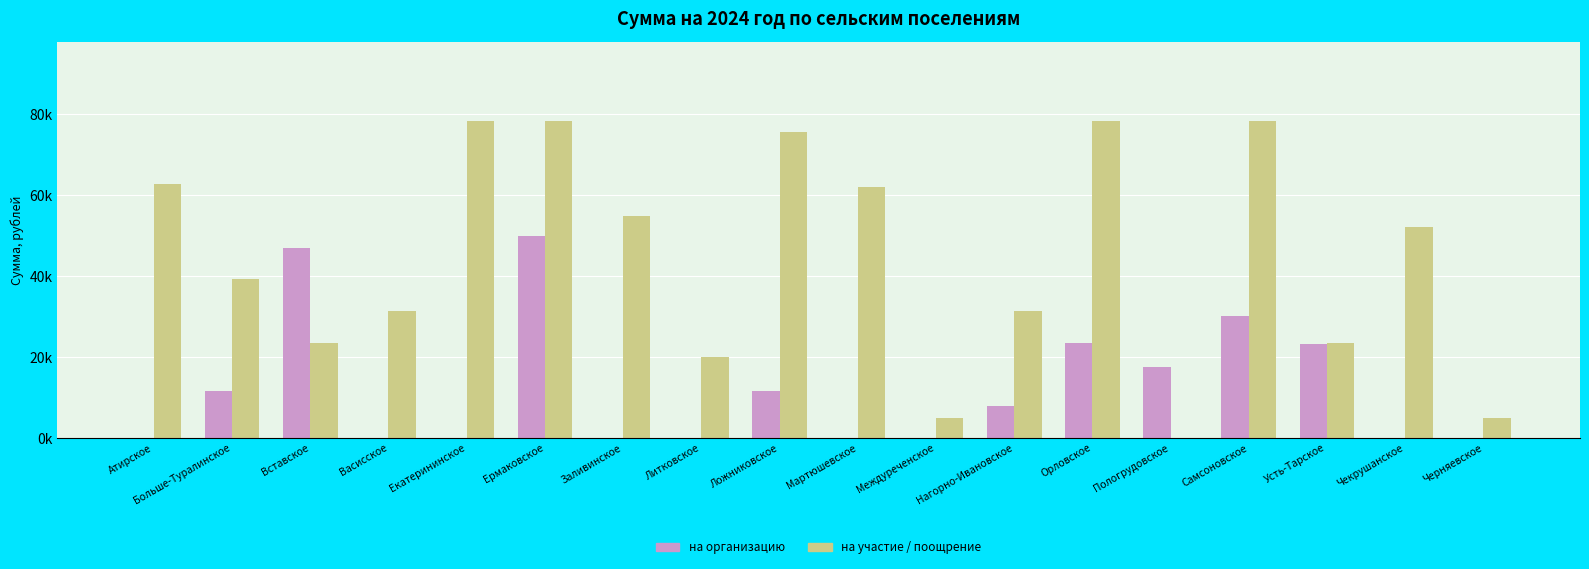

Are the bars horizontal?

No